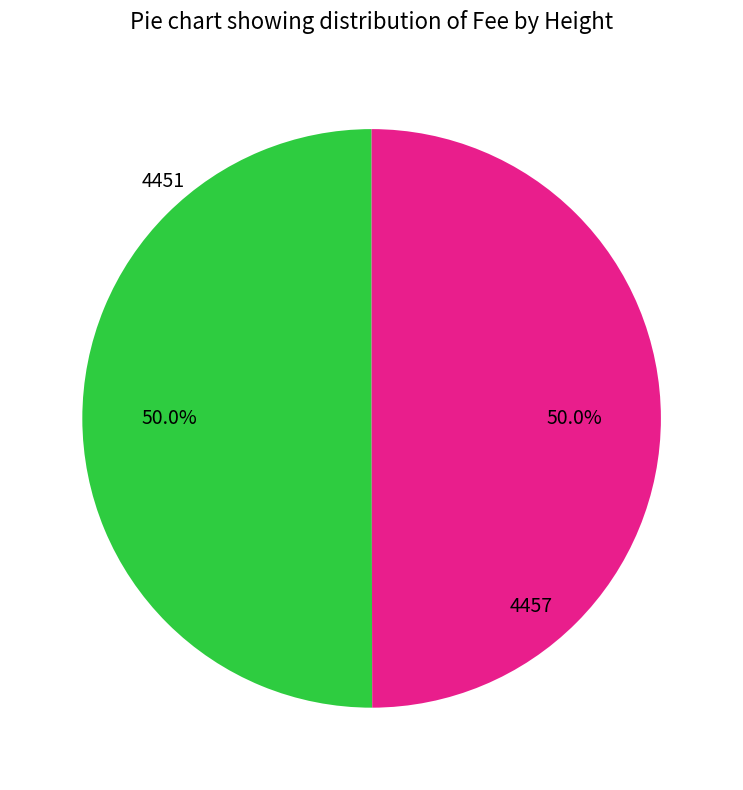

Count the number of slices in the pie.

2